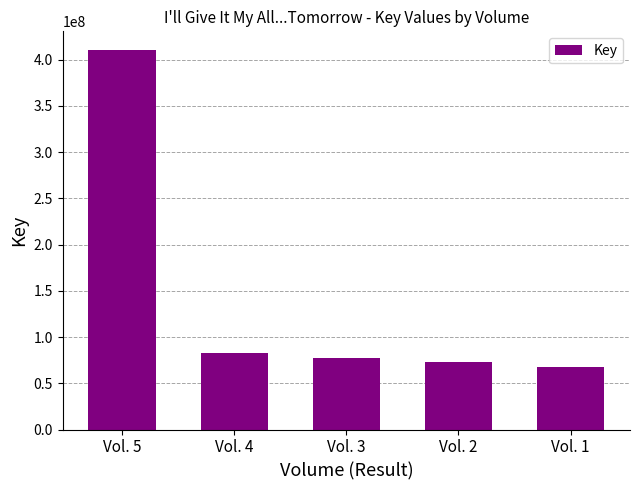

Reading left to right, what are all the values shown in this chart?

Vol. 5=410096779	Vol. 4=82831227	Vol. 3=76965815	Vol. 2=73392514	Vol. 1=67365577